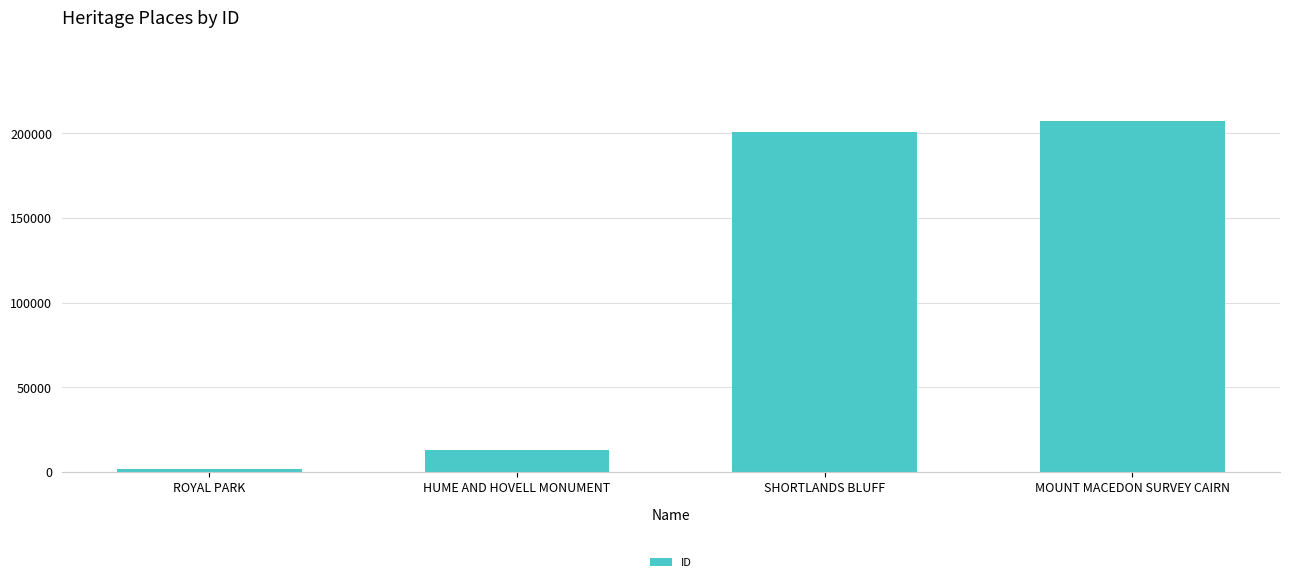

Which has a higher value, HUME AND HOVELL MONUMENT or SHORTLANDS BLUFF?

SHORTLANDS BLUFF